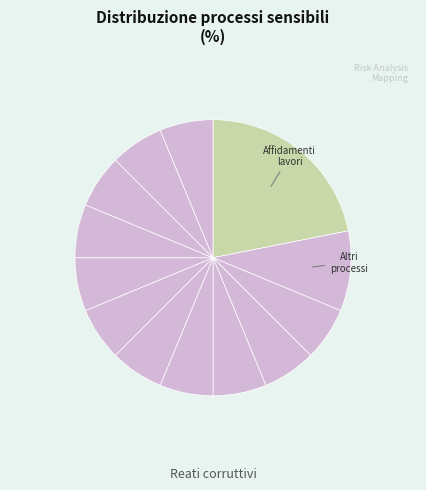

To the nearest percent, what is the average slice percentage?

8%